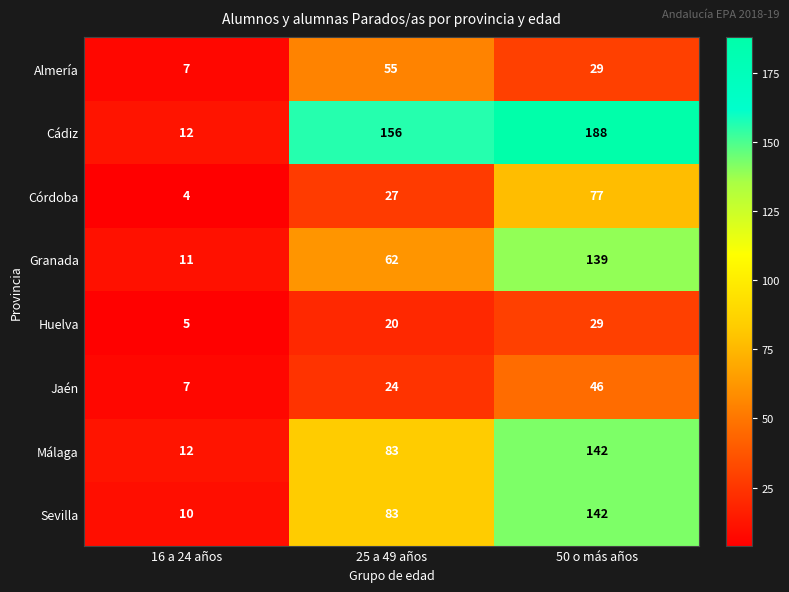

True or false: Cádiz has a value of 188 at 50 o más años.

True